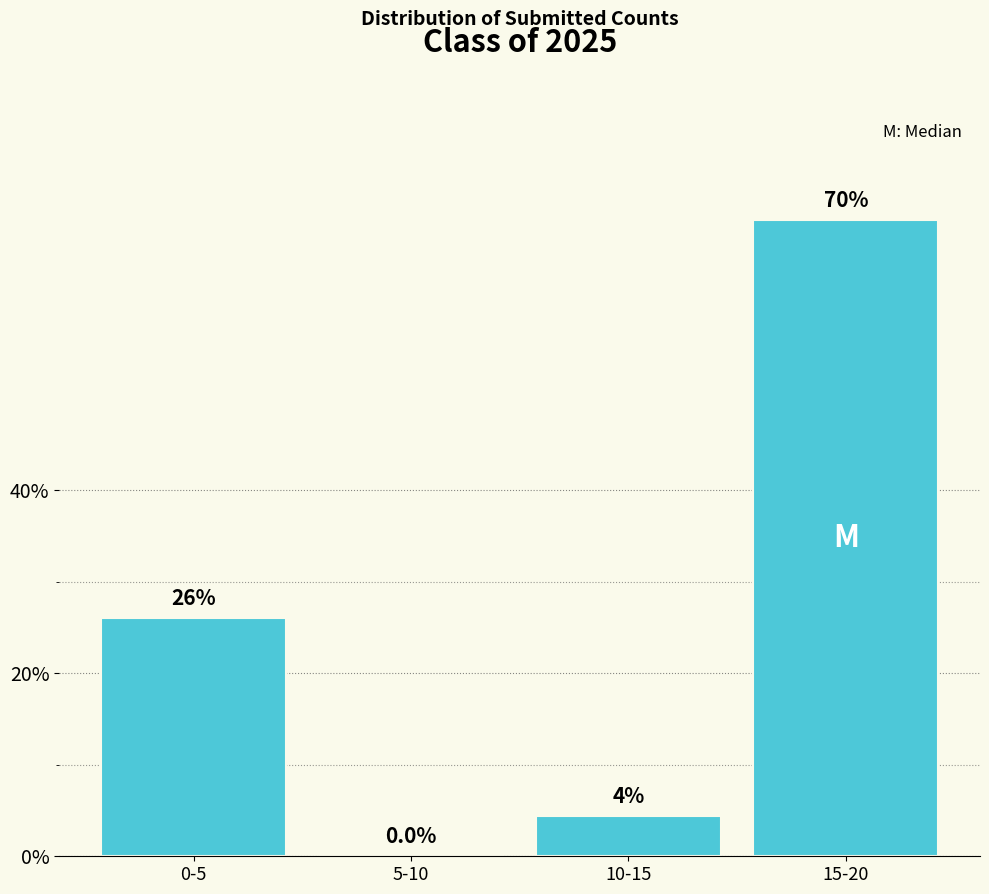

Are the bars horizontal?

No